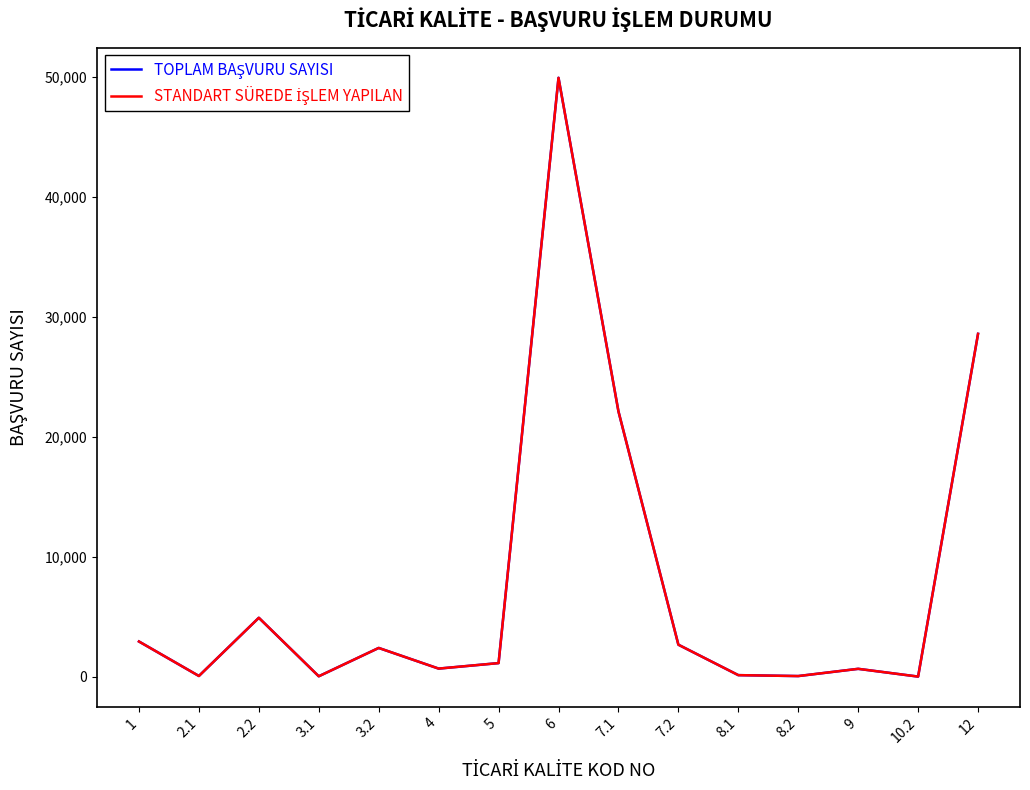

Which label corresponds to the largest value in the chart?

6